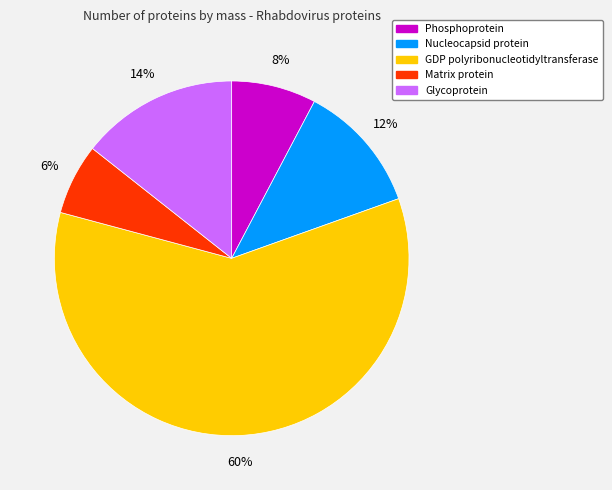

True or false: GDP polyribonucleotidyltransferase accounts for 60% of the total.

True